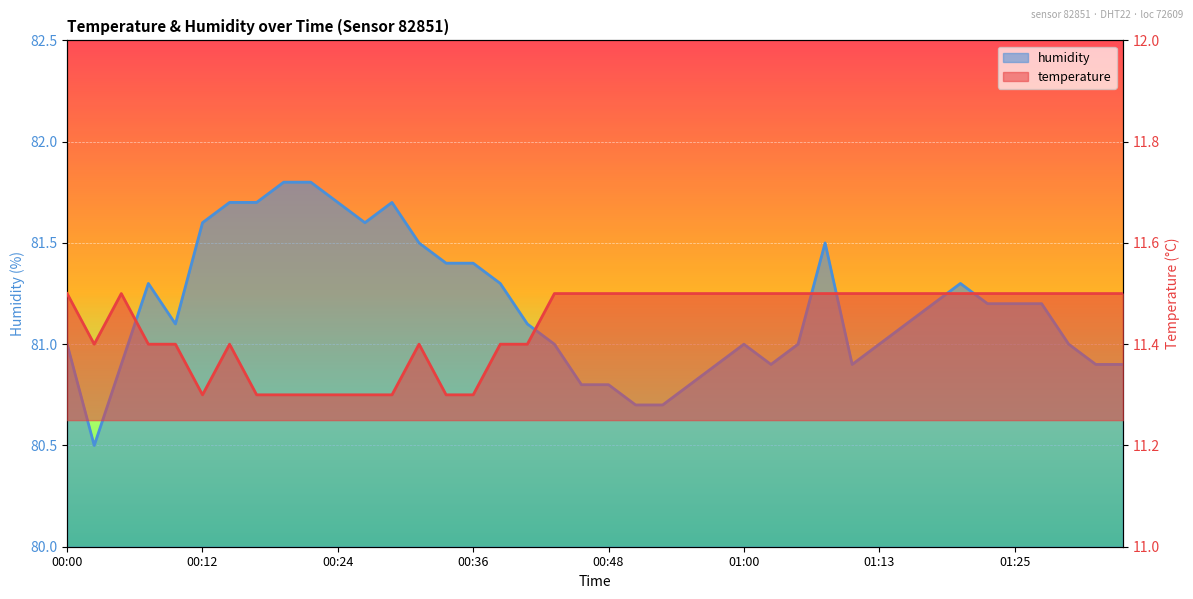

How many lines are shown in the chart?

2